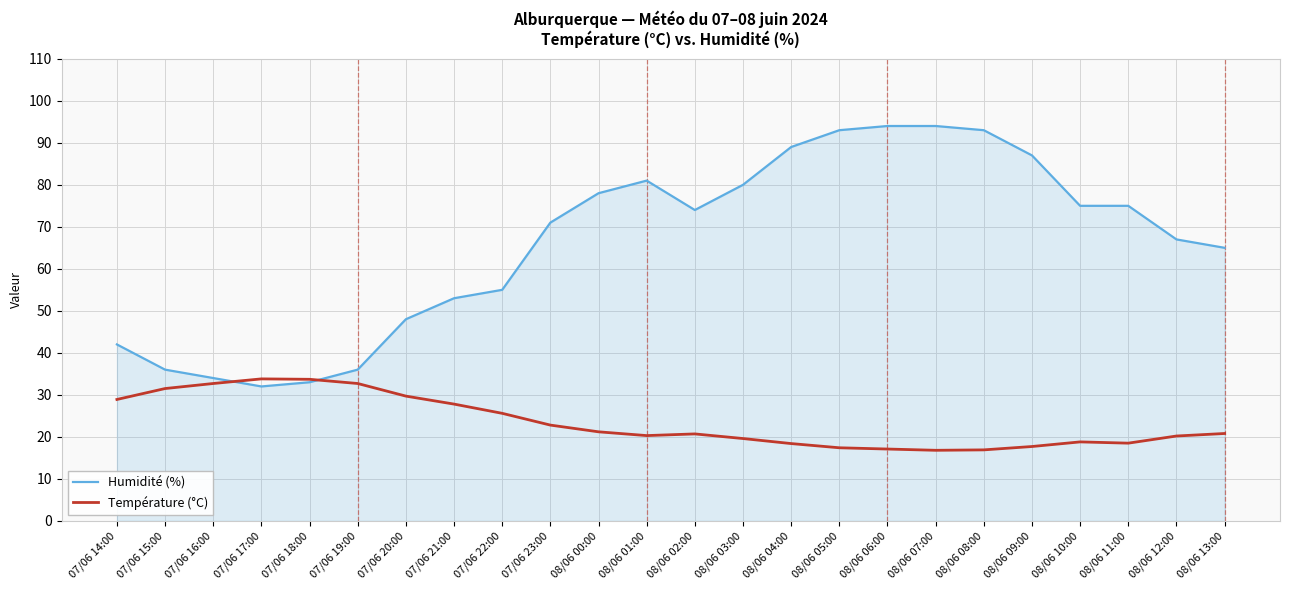

Is the value of Humidité (%) at 08/06 09:00 greater than the value of Température (°C) at 08/06 13:00?

Yes